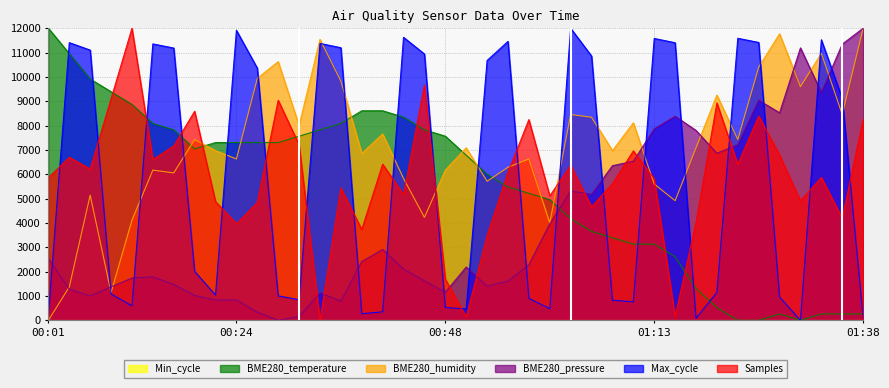

What is the difference between the highest and lowest values at 01:03?

7826.1